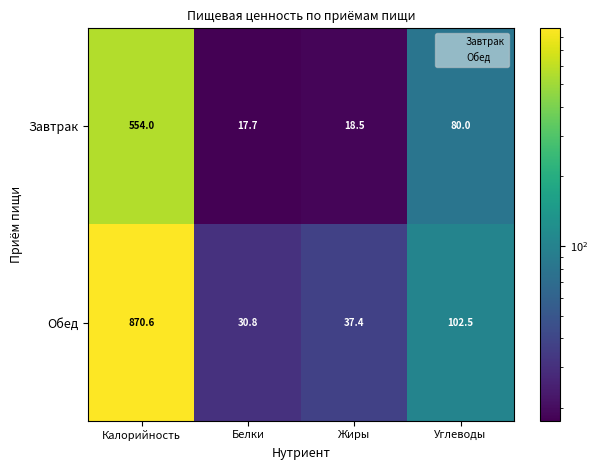

Where is Завтрак nearest to the value 285?

Углеводы